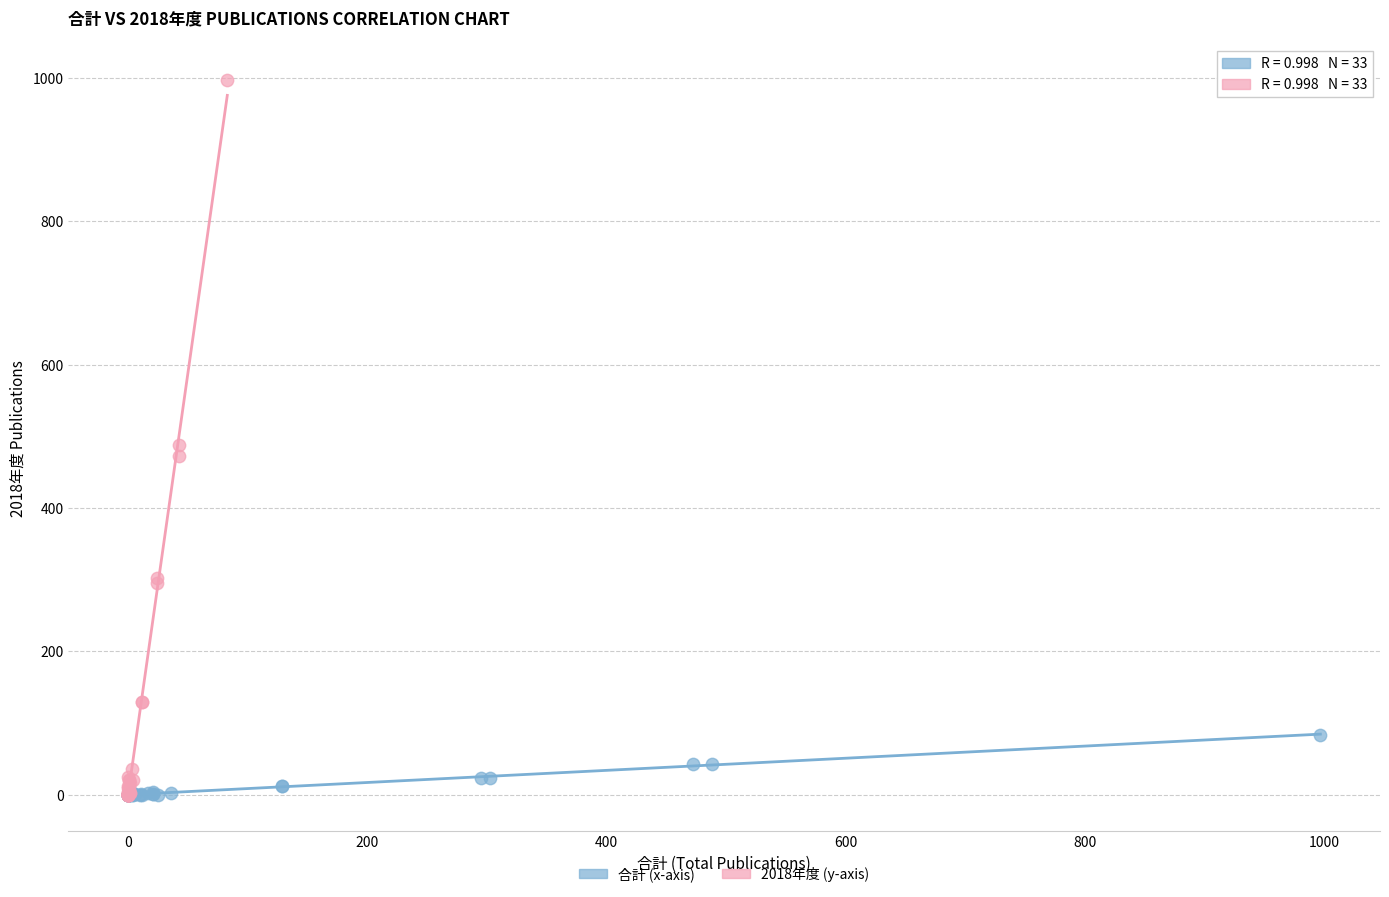

Which series reaches the maximum Y coordinate?

2018年度 (y-axis)